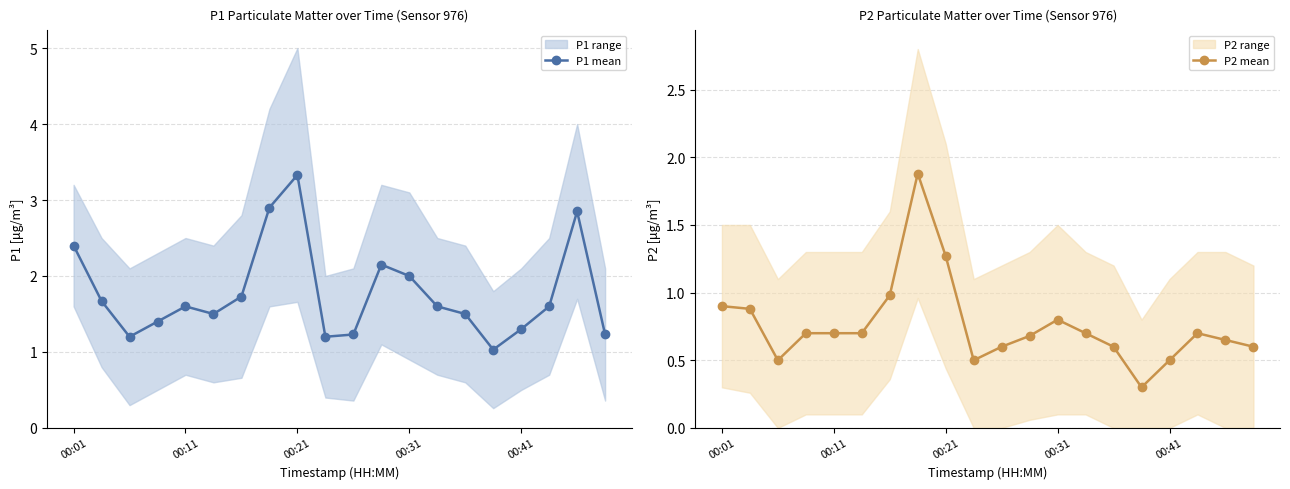

How many lines are shown in the chart?

2